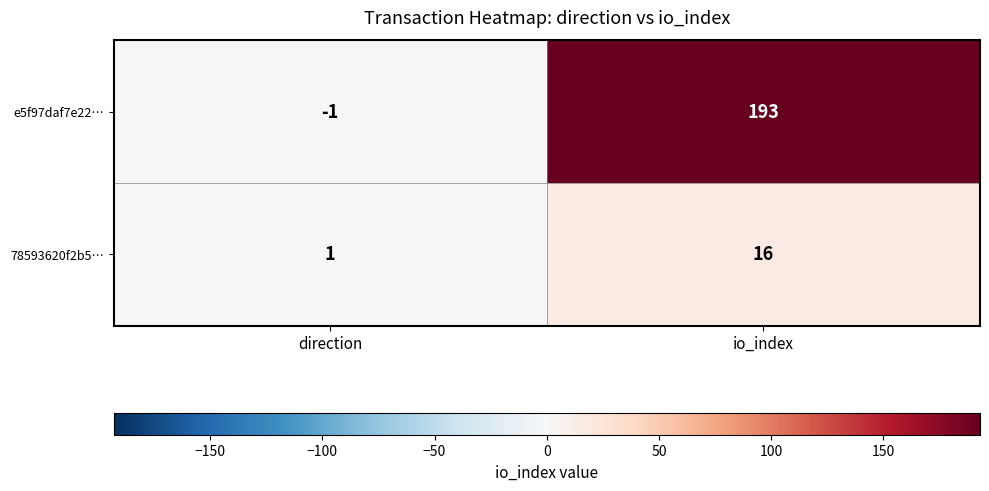

True or false: e5f97daf7e22… has a value of 193 at io_index.

True